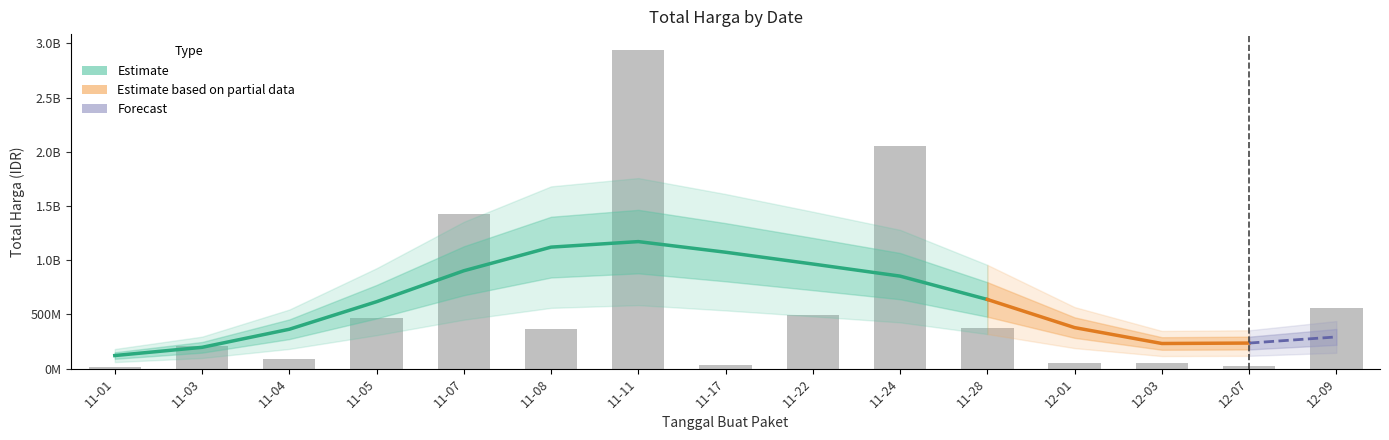

What is the average value?

610938372